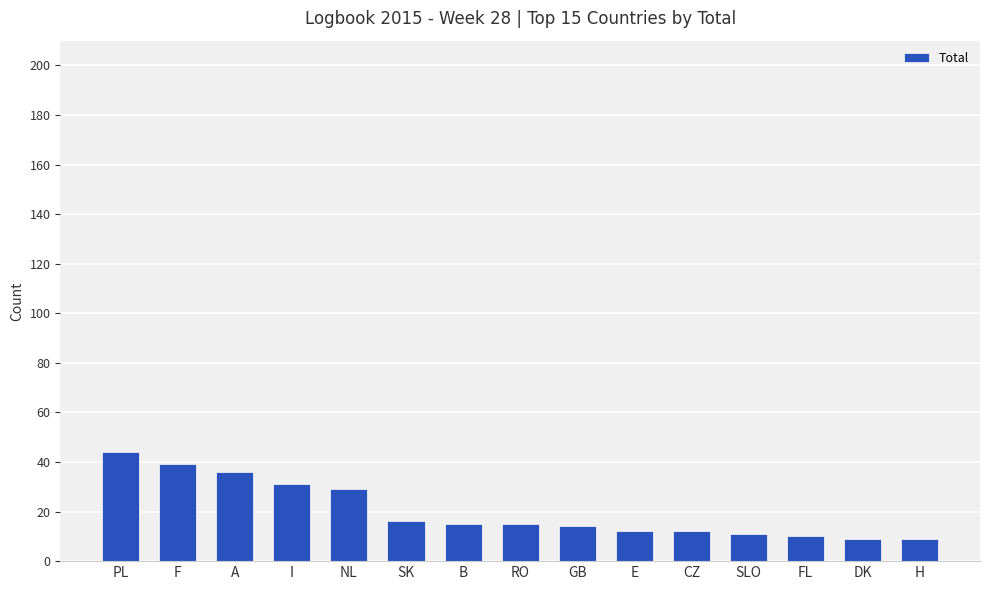

What position from the left is CZ?

11